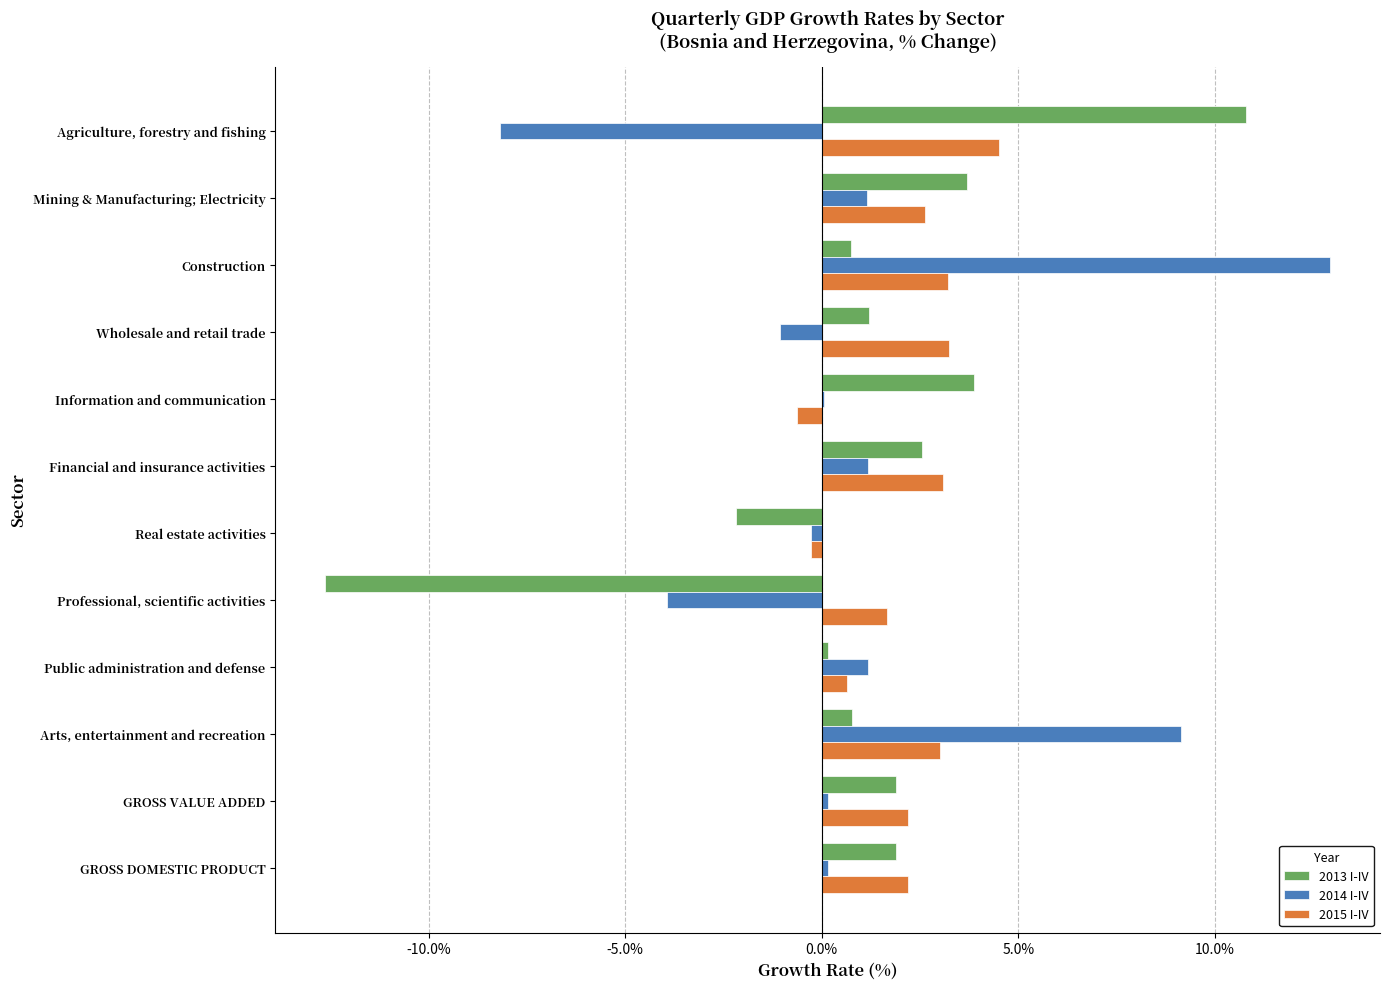

What is the maximum value for 2015 I-IV?

4.5